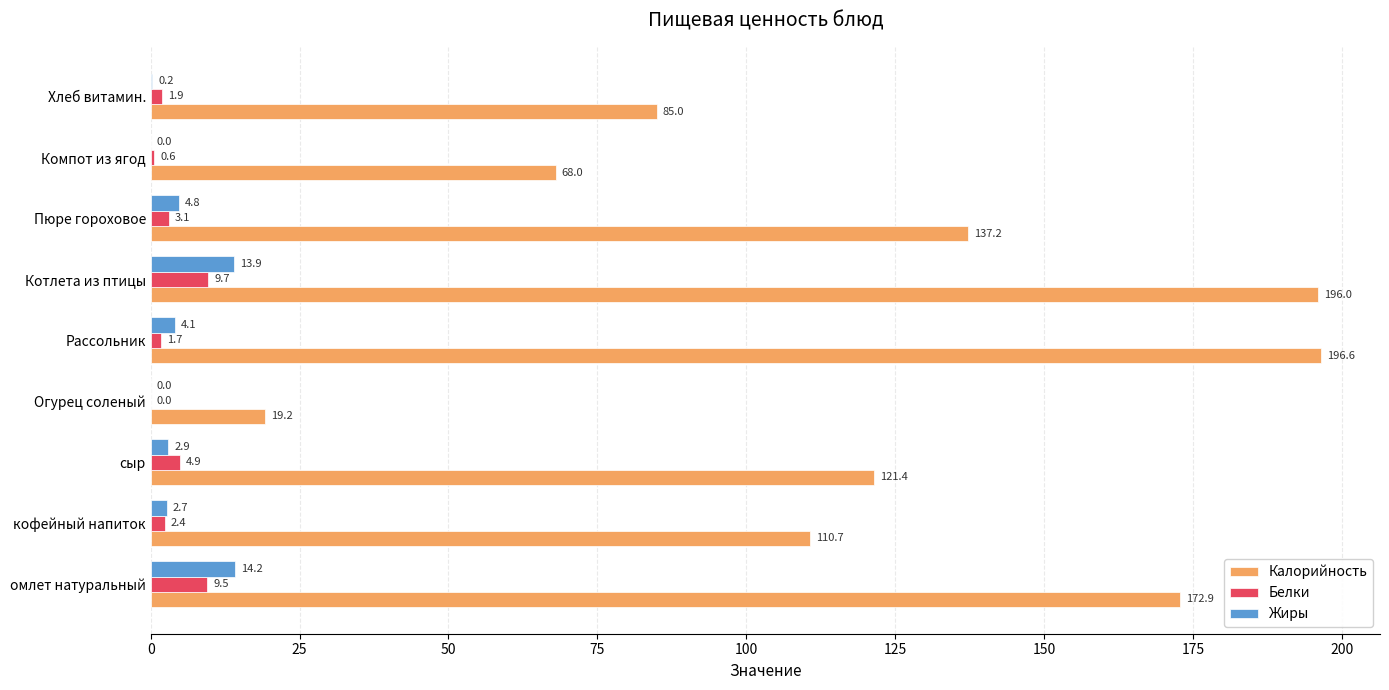

Read the Жиры value at сыр.

2.9